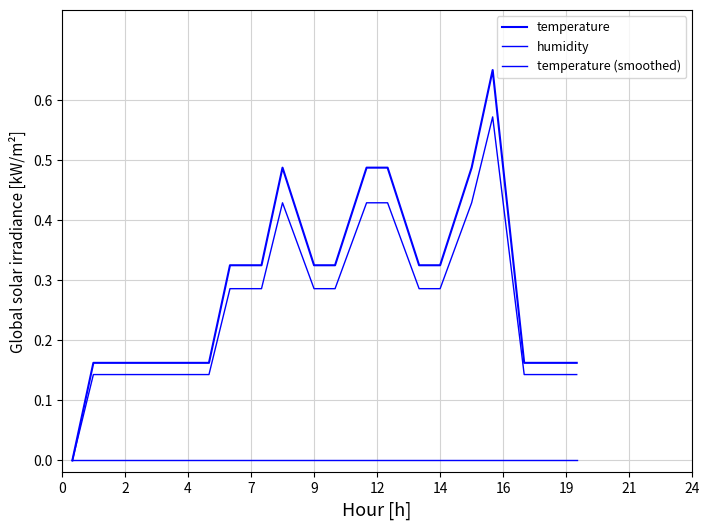

What is the difference between the second highest and second lowest values in the temperature series?

0.3